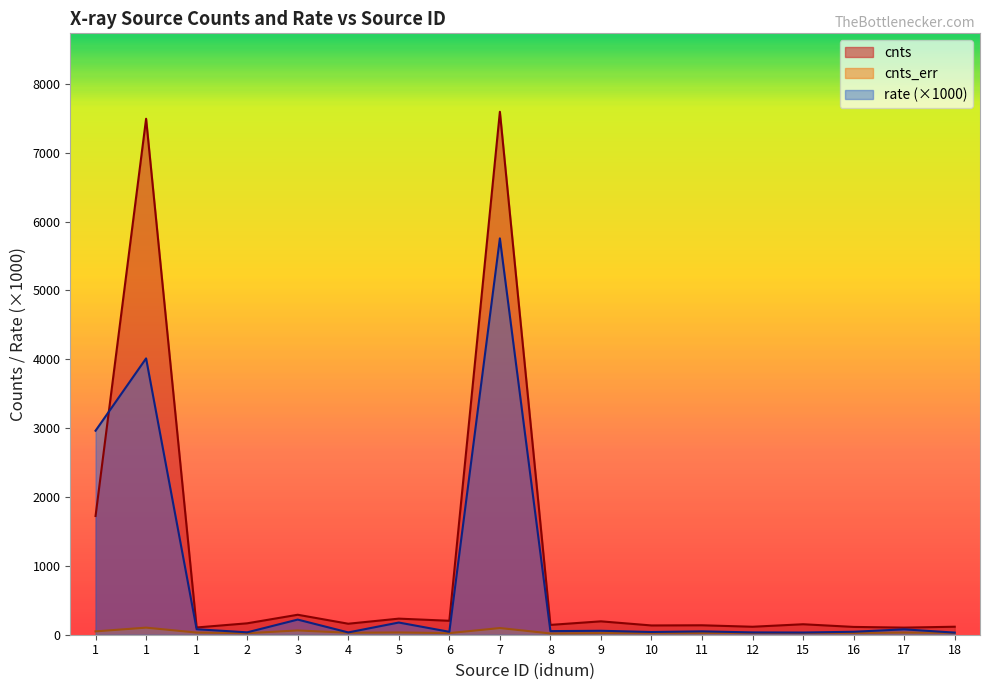

Reading left to right, transcribe all the data shown in this chart.

cnts: 1=1724.2	1=7493.2	1=105.3	2=165.7	3=290.0	4=159.7	5=233.6	6=202.5	7=7594.4	8=142.7	9=194.4	10=134.6	11=137.1	12=115.8	15=152.1	16=113.4	17=103.1	18=116.2
cnts_err: 1=48.5	1=102.8	1=31.4	2=22.1	3=62.2	4=28.7	5=33.0	6=23.5	7=97.0	8=18.8	9=24.7	10=23.1	11=24.9	12=26.0	15=25.4	16=25.1	17=31.4	18=26.5
rate: 1=2962.7	1=4012.9	1=79.8	2=34.6	3=219.8	4=33.4	5=177.0	6=42.4	7=5756.1	8=52.4	9=57.4	10=39.6	11=48.9	12=33.5	15=31.8	16=43.1	17=78.2	18=30.6